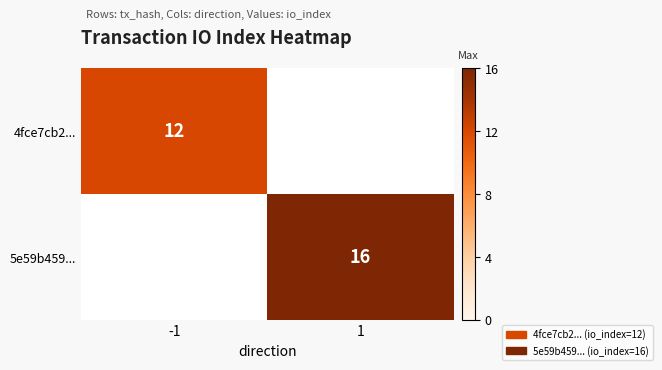

The value of 4fce7cb2... at -1 is 12. True or false?

True